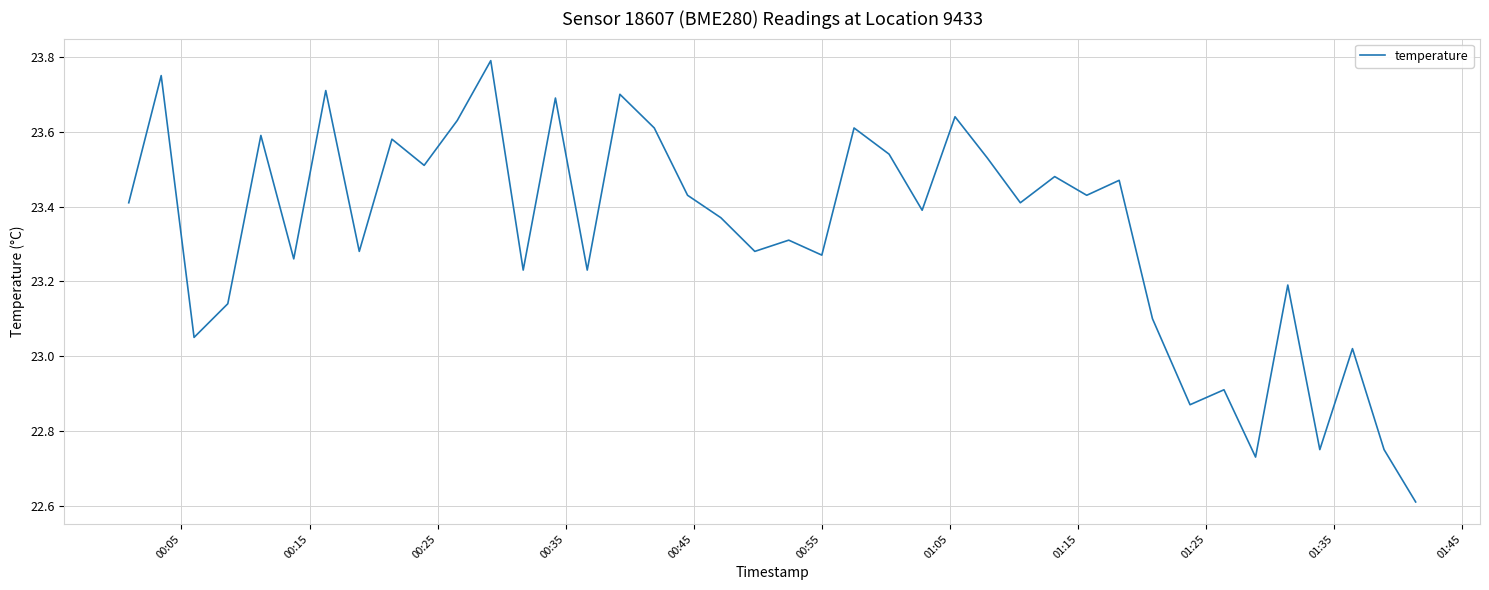

What is the smallest value displayed?

22.6